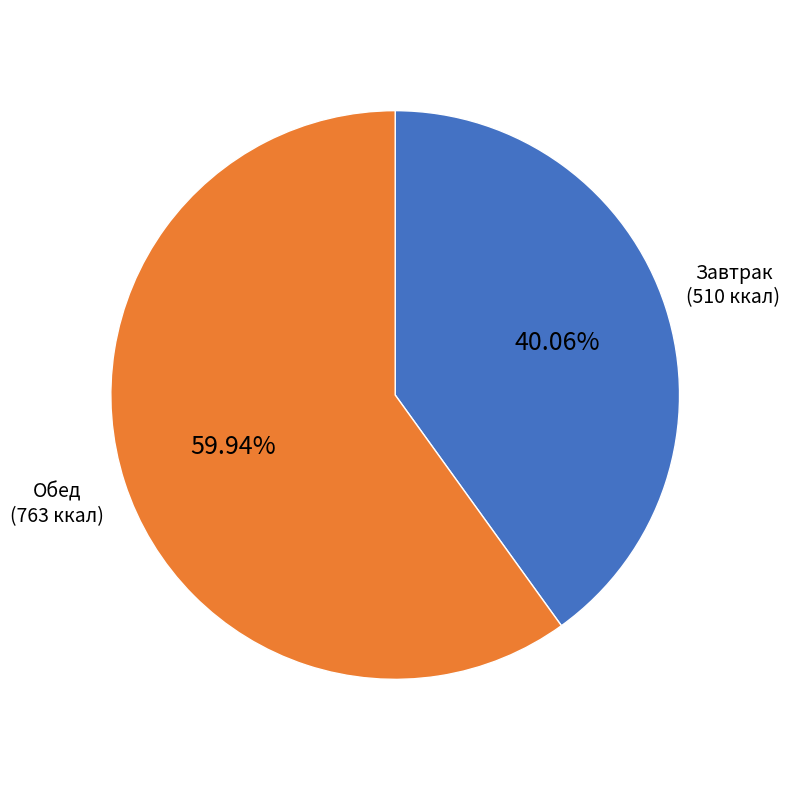

Does any single category account for the majority?

Yes